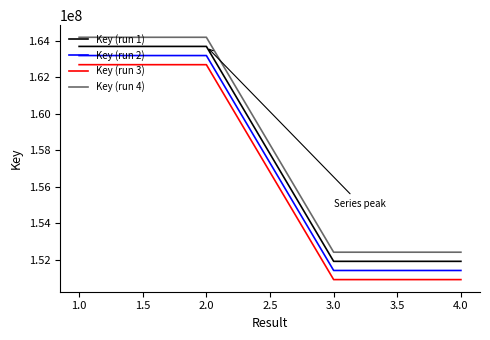

What is the total value across all series at 2.0?

653760212